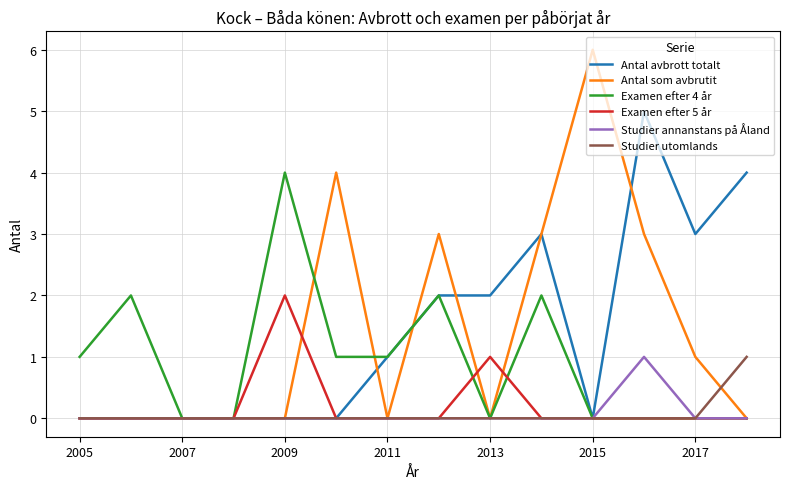

What is the average value of the Examen efter 4 år series?

1